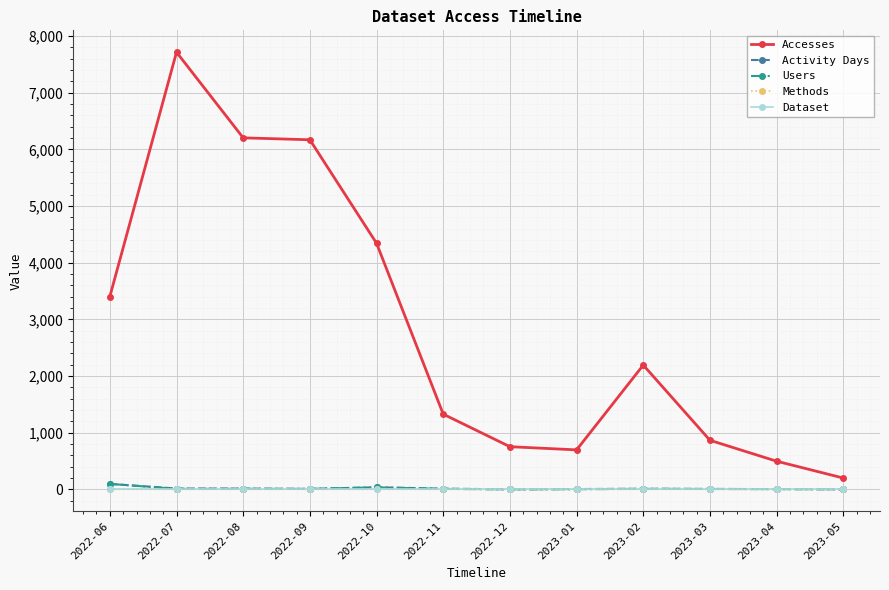

What is the sum of the Activity Days values at 2022-07 and 2022-06?

114